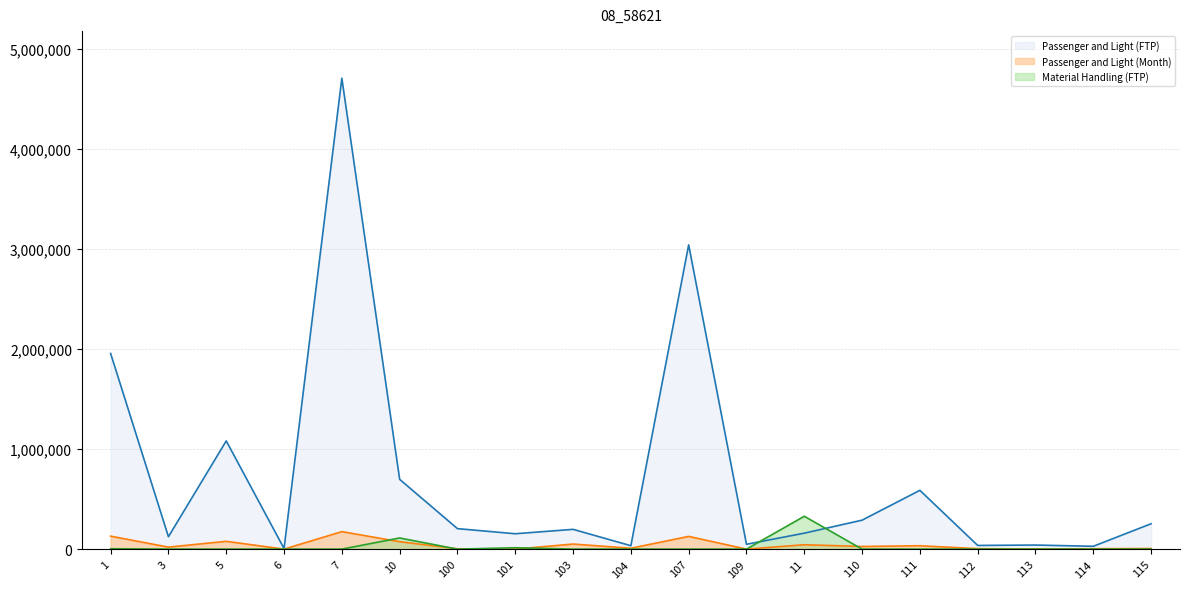

The Passenger and Light (FTP) series shows 38952.2 at 114. True or false?

False